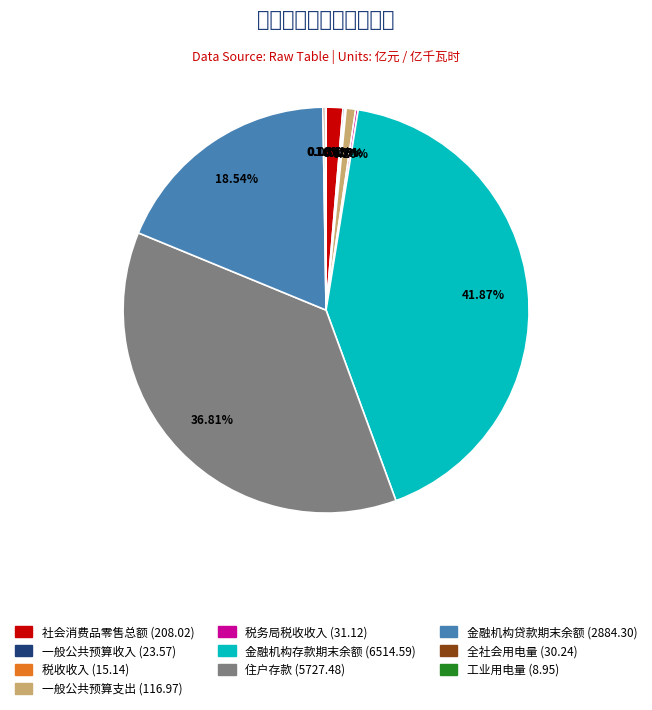

To the nearest percent, what is the difference between the largest and smallest slice percentages?

42%